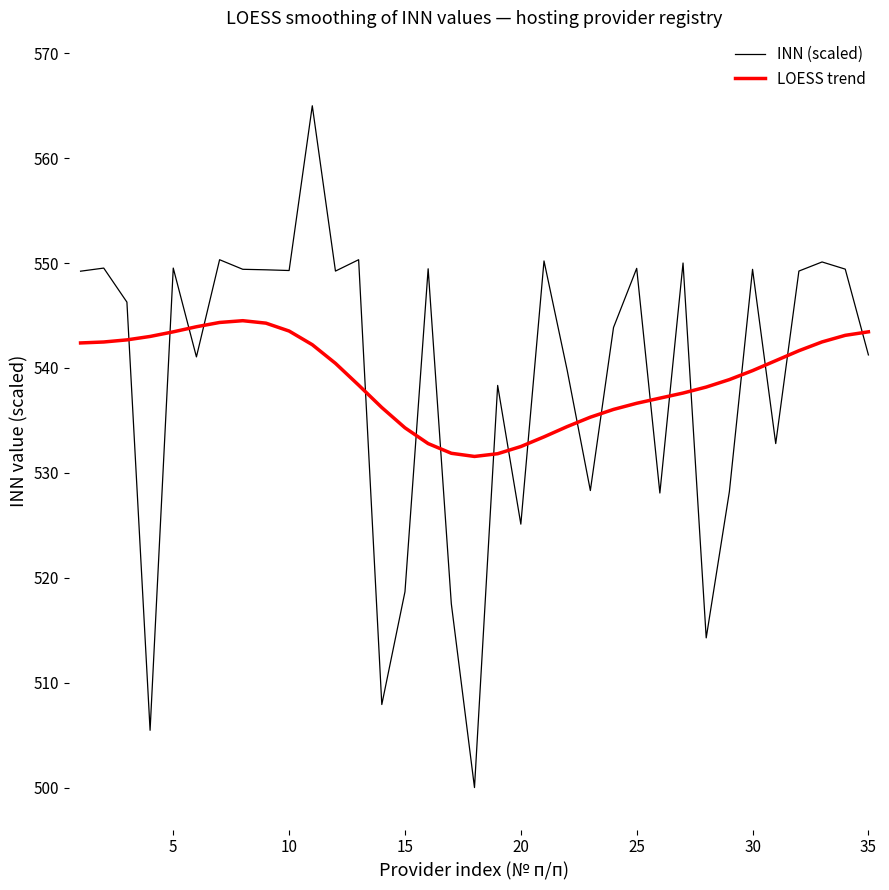

Which series ends up on top after the final intersection of LOESS trend and INN (scaled)?

LOESS trend